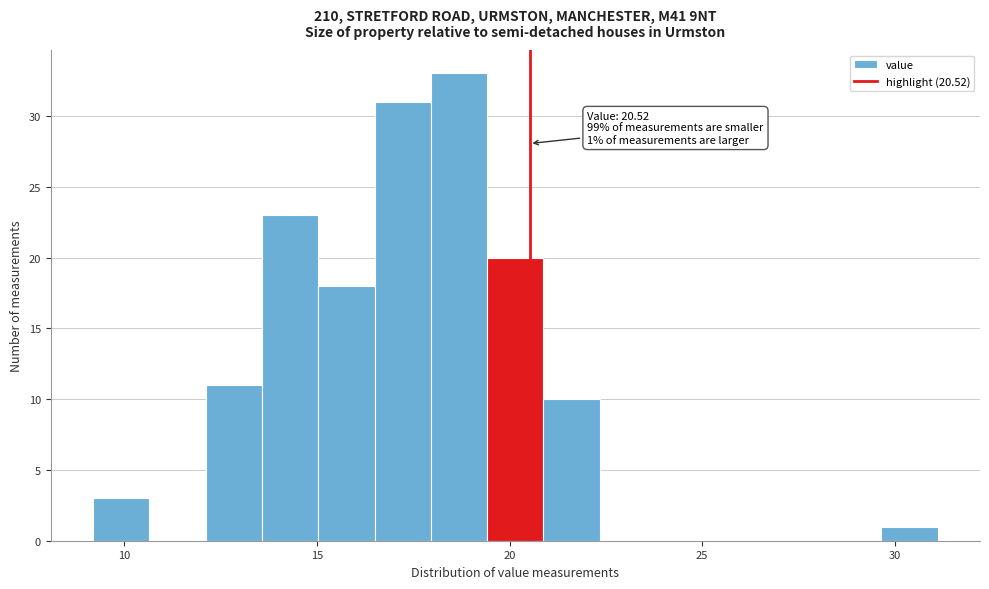

Around what value on the x-axis is the tallest bar? Give the approximate position of its centre, as read against the axis.

18.5